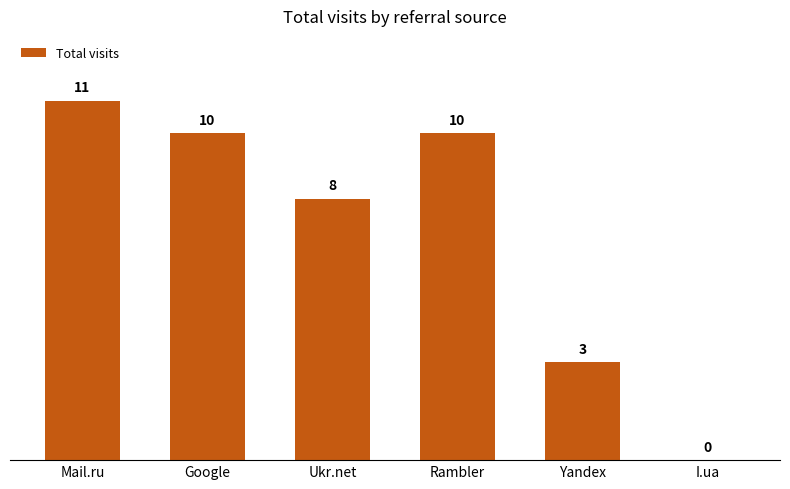

Which has a higher value, Mail.ru or Ukr.net?

Mail.ru